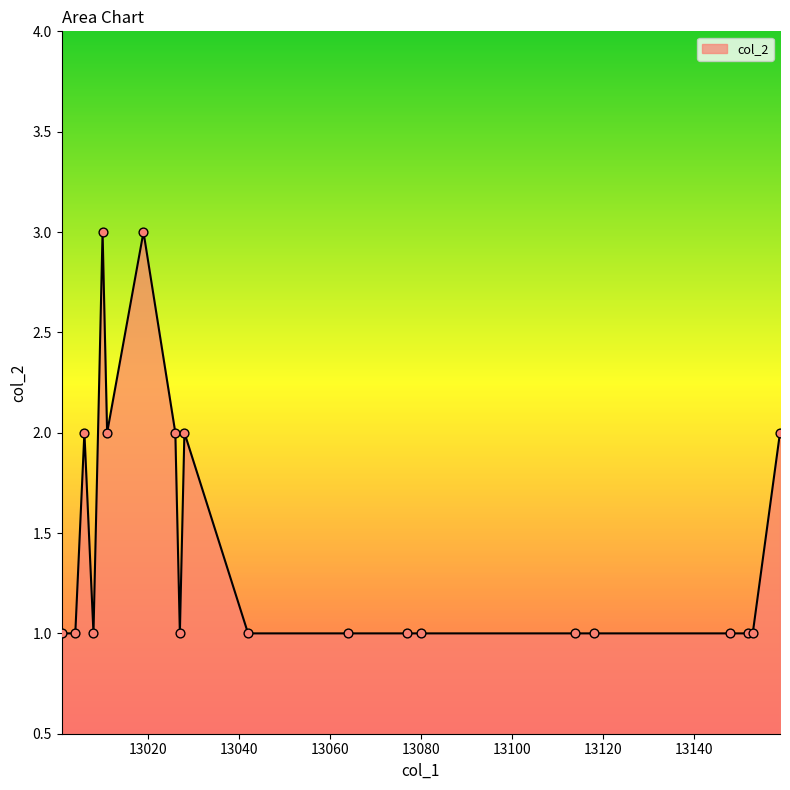

What is the maximum value shown in the chart?

3